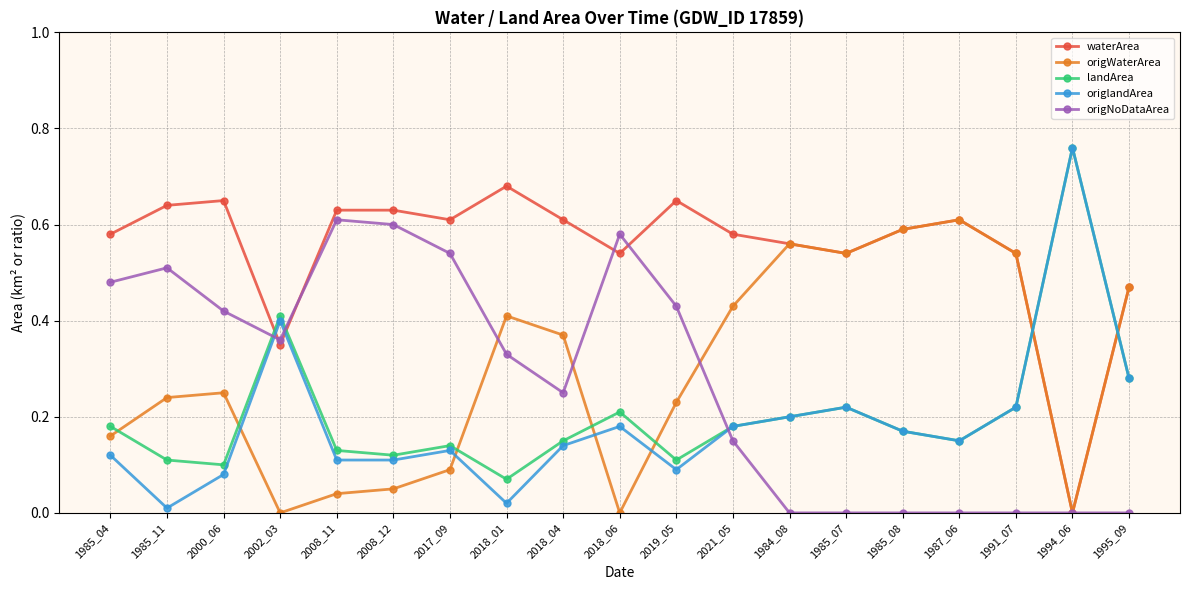

True or false: landArea has a value of 0.2 at 1985_11.

False